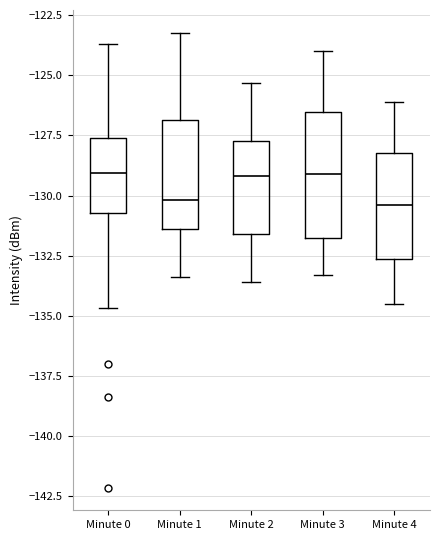

Where does the lower whisker of the box for Minute 0 end on the y-axis? The values are not printed on the chart, so give them approximately, as read against the axis.

-134.5